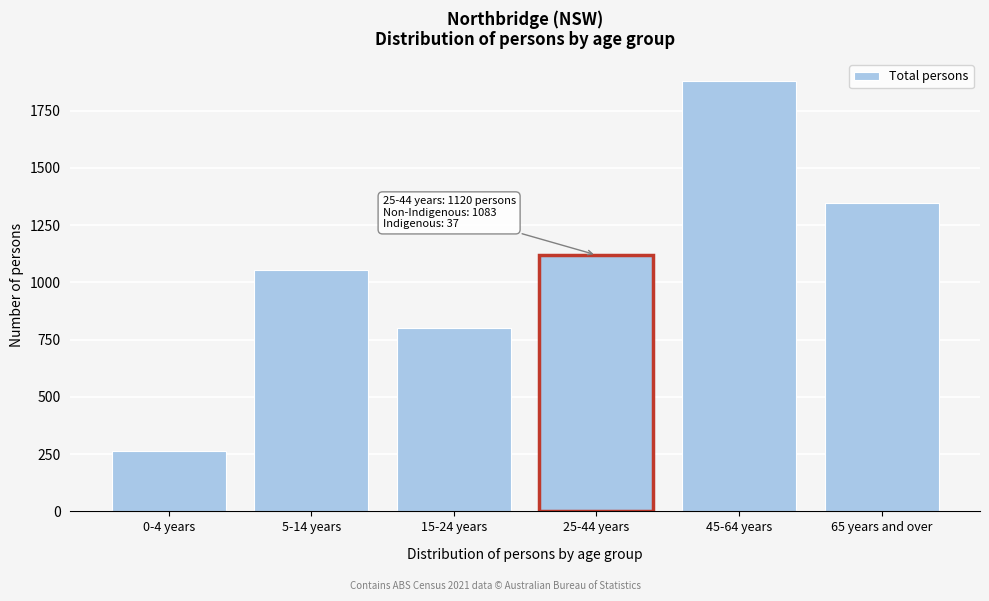

Reading left to right, transcribe all the data shown in this chart.

0-4 years=263	5-14 years=1054	15-24 years=800	25-44 years=1120	45-64 years=1881	65 years and over=1349